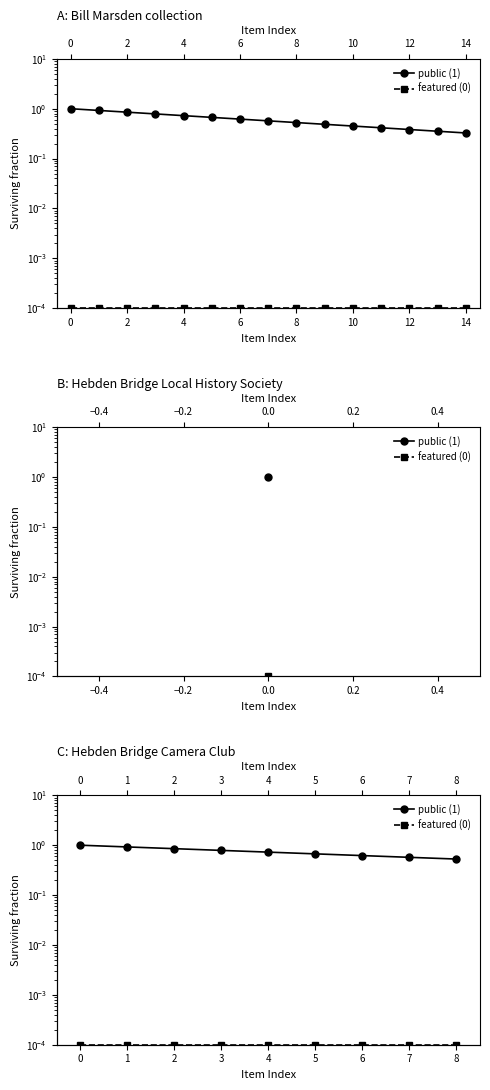

What is the maximum value for public (1)?

1.0